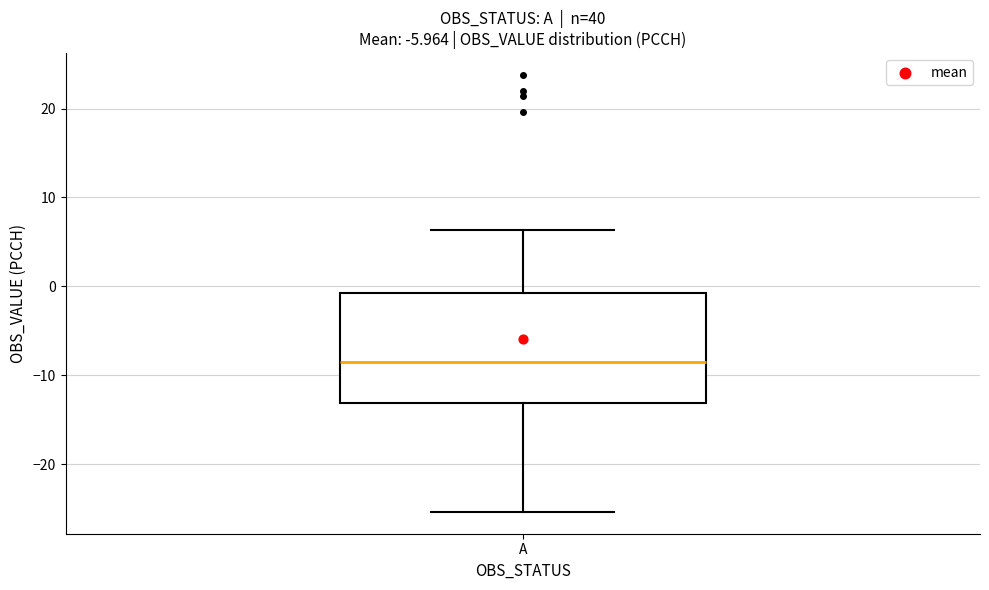

Read this box plot against the y-axis: the position of the median line, the range covered by the box, and the ends of both whiskers. The values are not printed on the chart, so give them approximately, as read against the axis.

median -9, box -13 to -1, whiskers -25 to 6